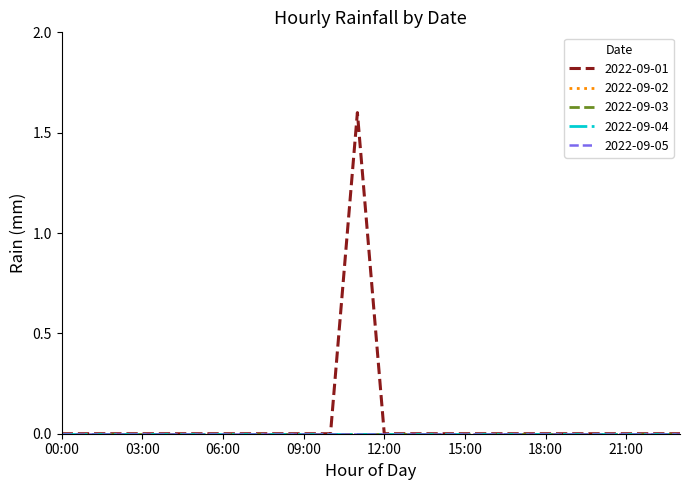

List the labels in order of 2022-09-01 value, smallest first.

00:00, 01:00, 02:00, 03:00, 04:00, 05:00, 06:00, 07:00, 08:00, 09:00, 10:00, 12:00, 13:00, 14:00, 15:00, 16:00, 17:00, 18:00, 19:00, 20:00, 21:00, 22:00, 23:00, 11:00